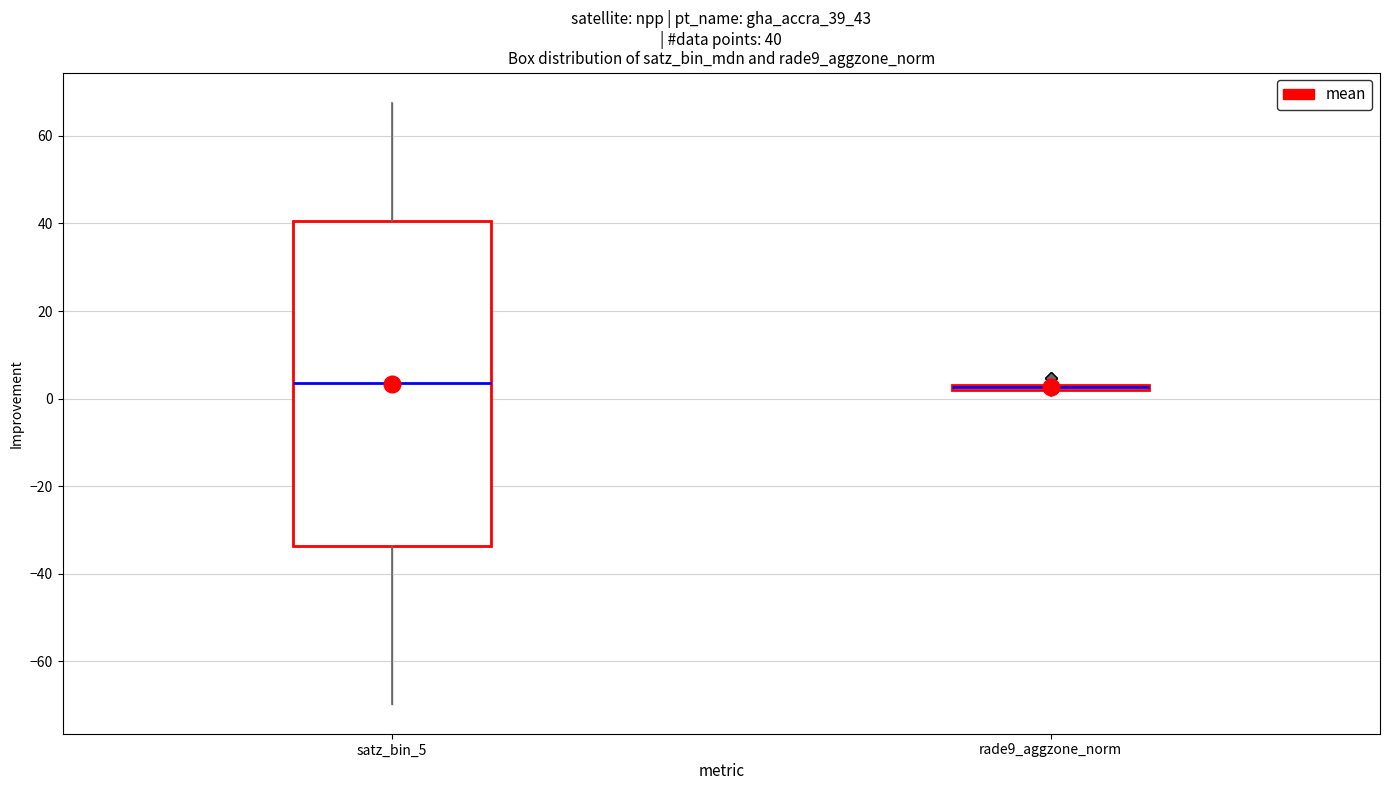

Which box is the tallest, from its lower edge to its upper edge?

satz_bin_5